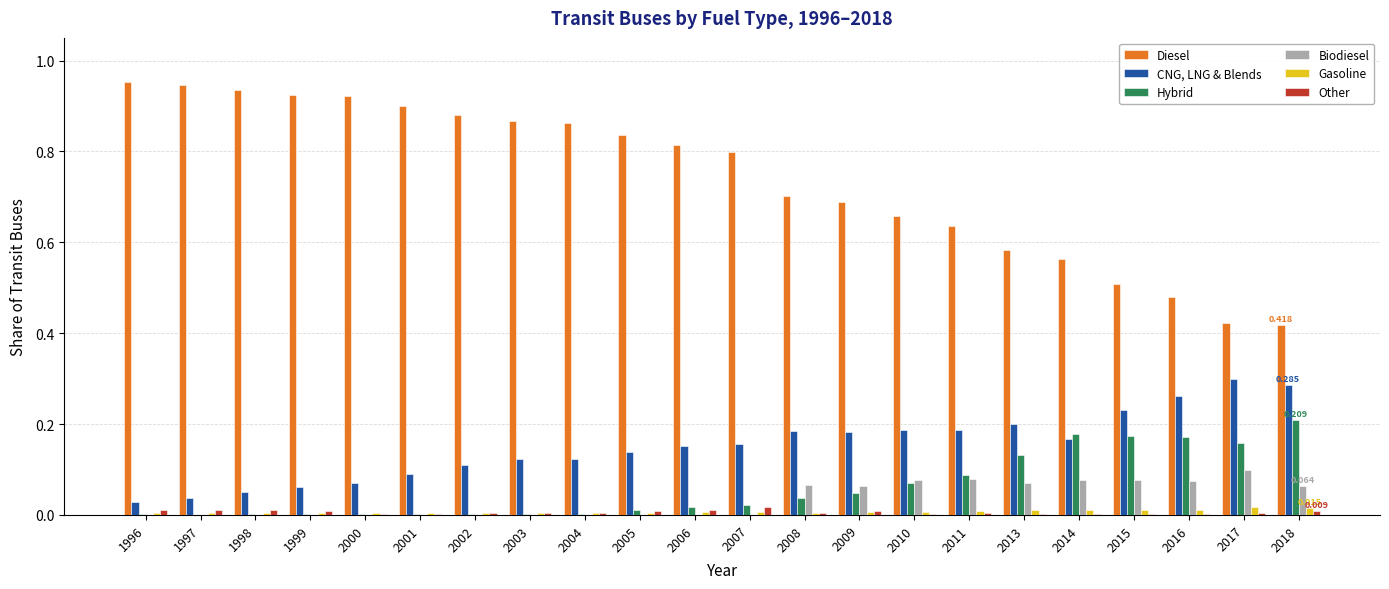

Is the value of Biodiesel at 2003 greater than the value of Hybrid at 2018?

No